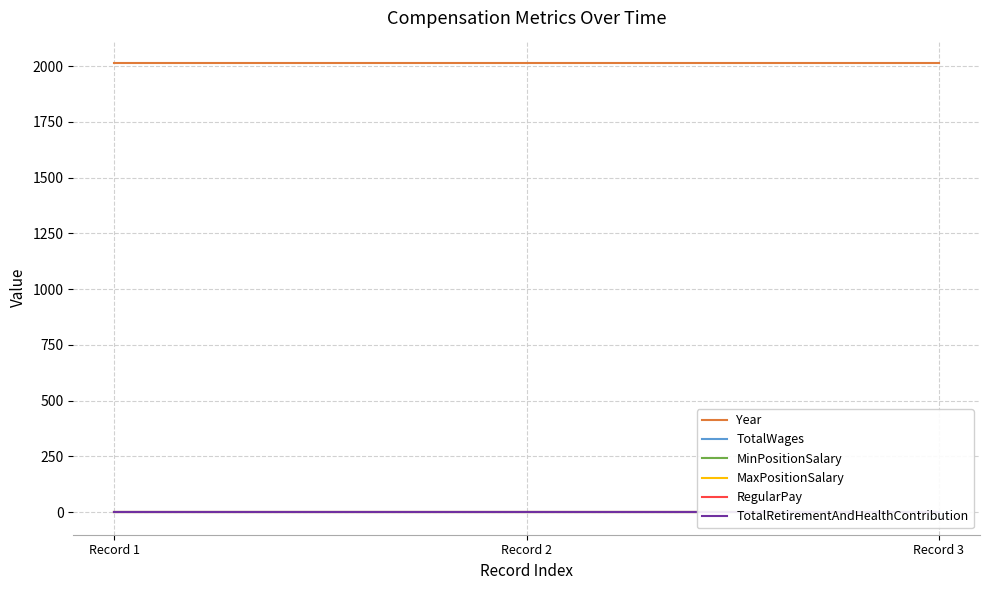

What is the total value across all series at Record 3?

2013